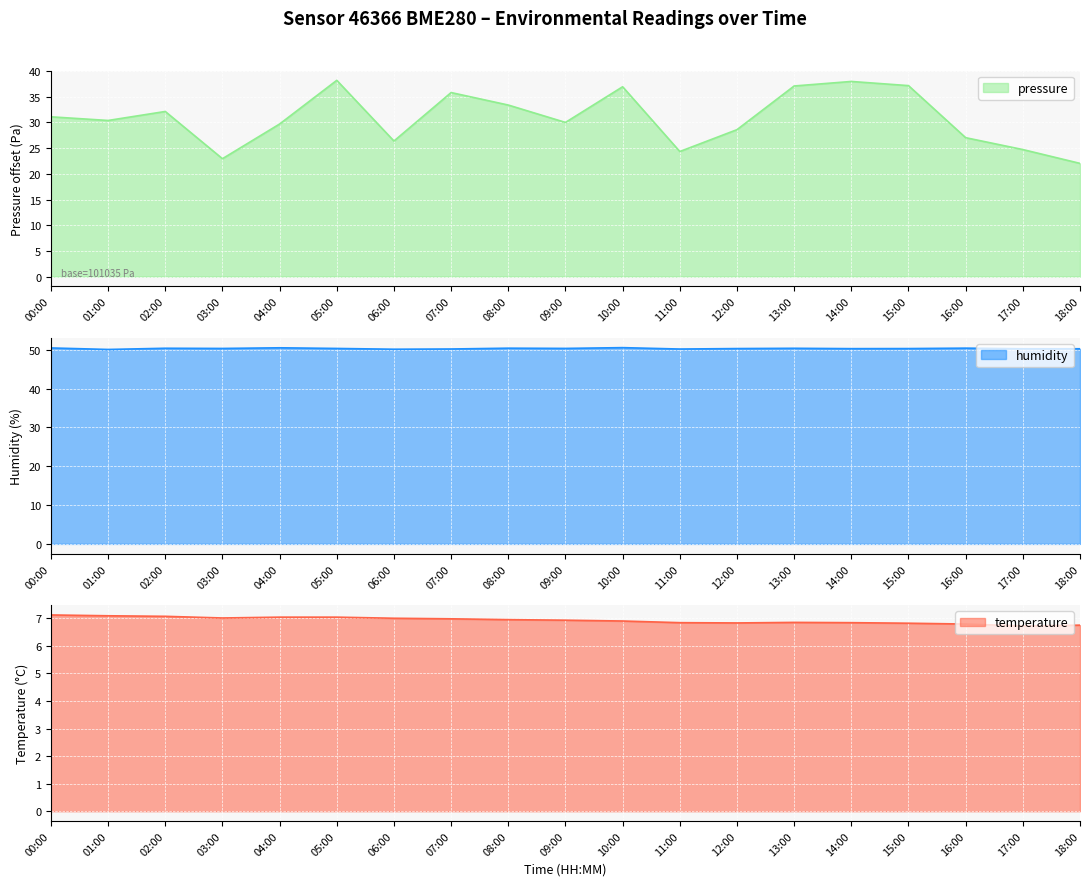

Which series has the largest total across all categories?

humidity